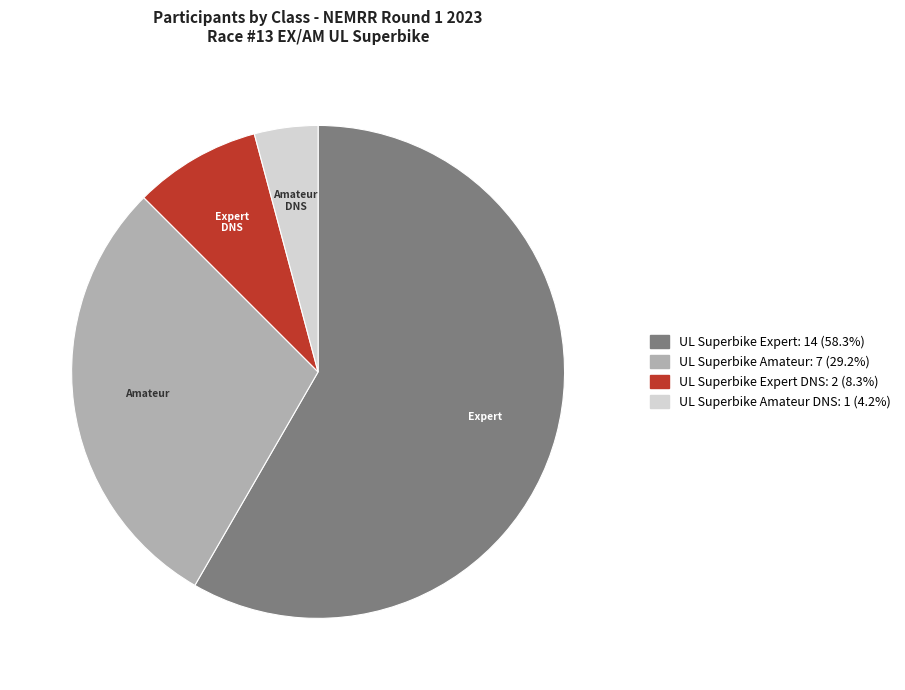

Is there a majority slice in this chart?

Yes